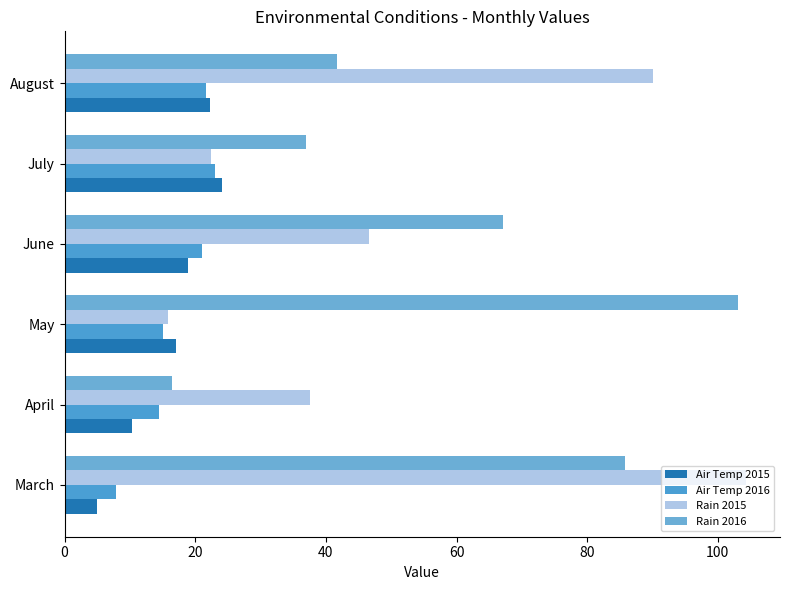

How many series are shown in this chart?

4